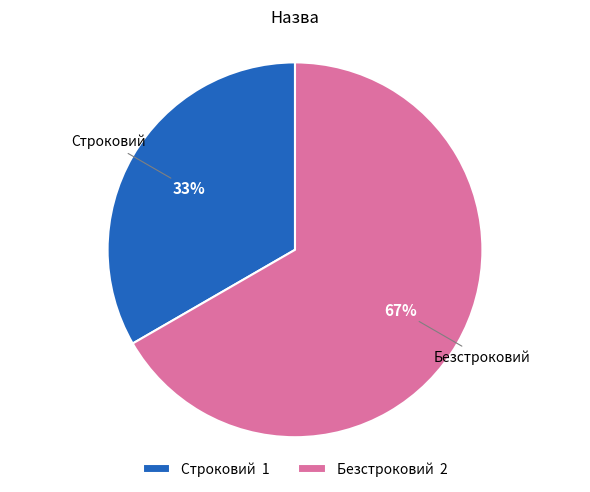

How many slices are in this pie chart?

2